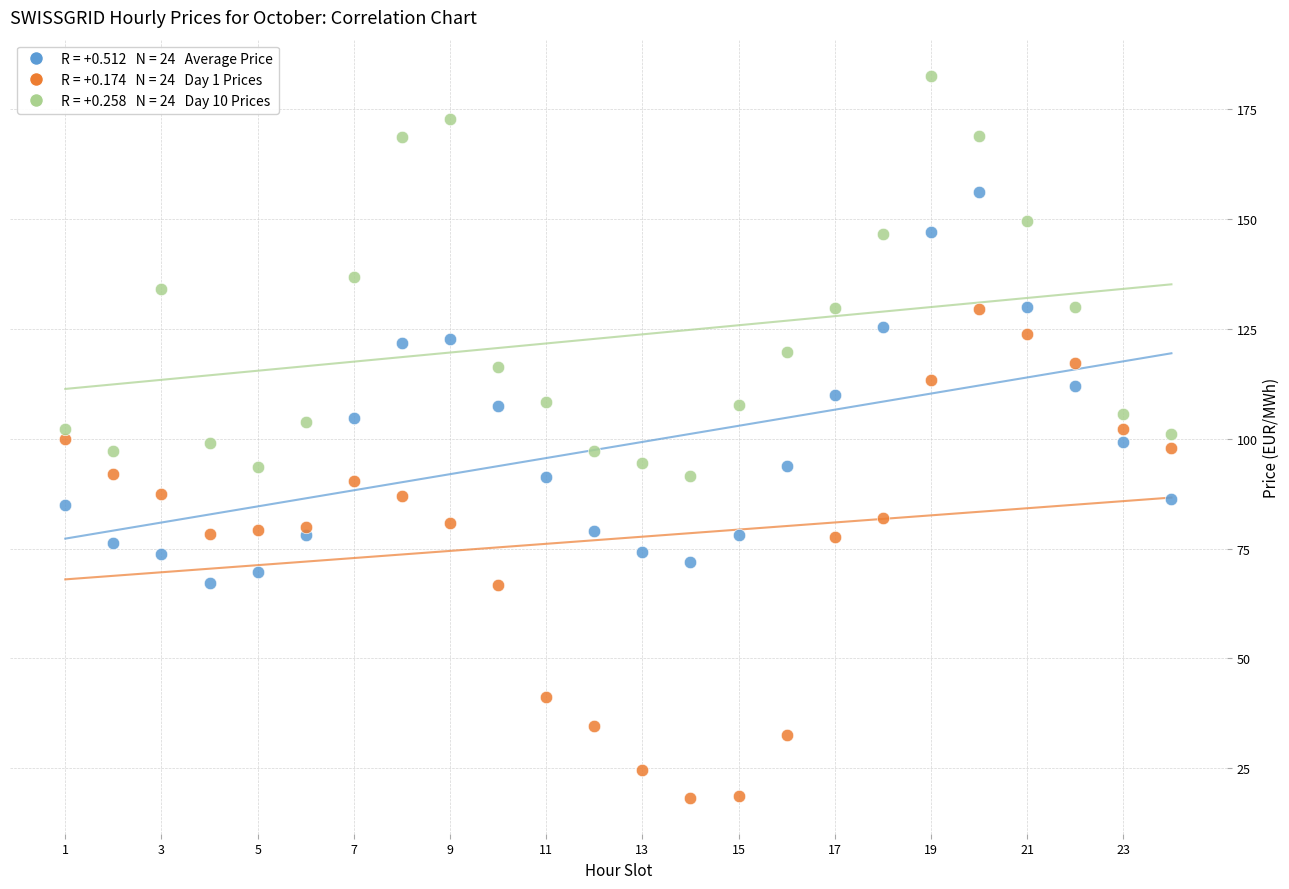

Across all data points, what is the range of Y values (max minus min)?

164.2